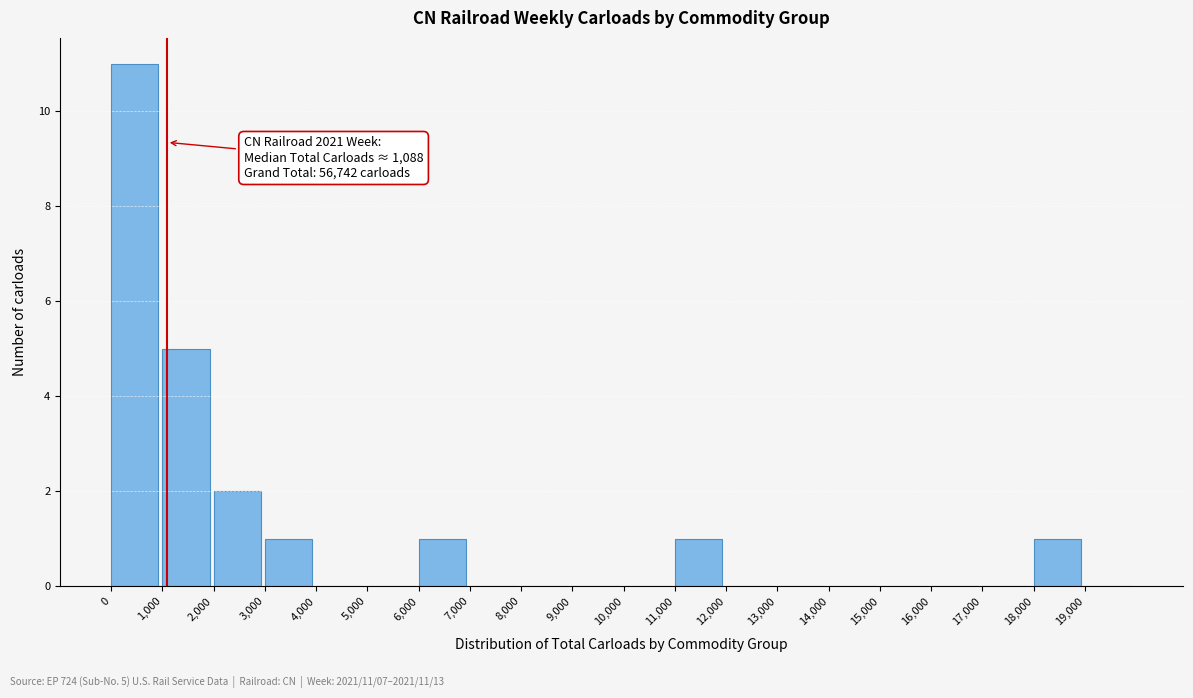

Which range on the x-axis has the tallest bar?

0 to 1000